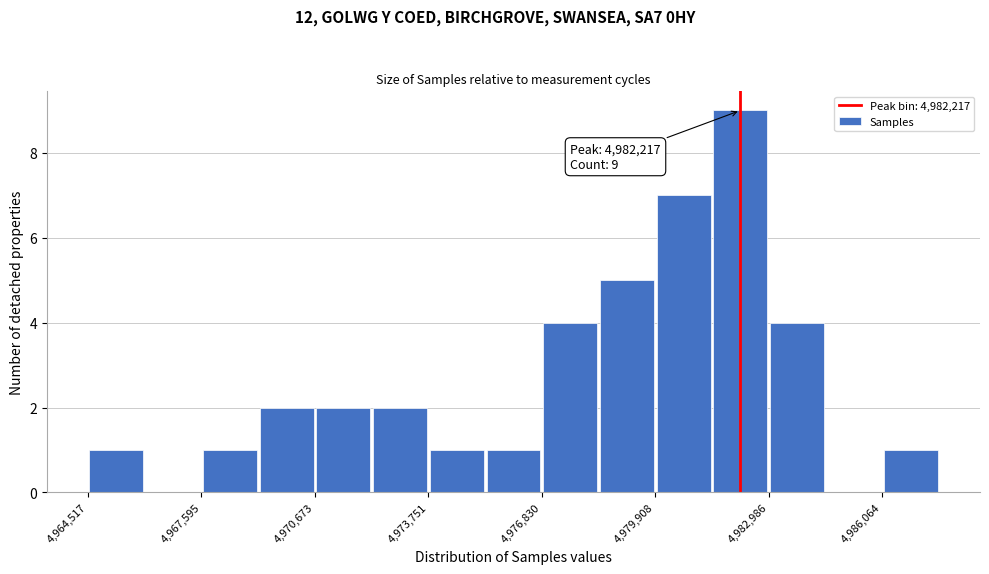

Read against the x-axis, roughly where is the centre of the tallest bar?

4982000